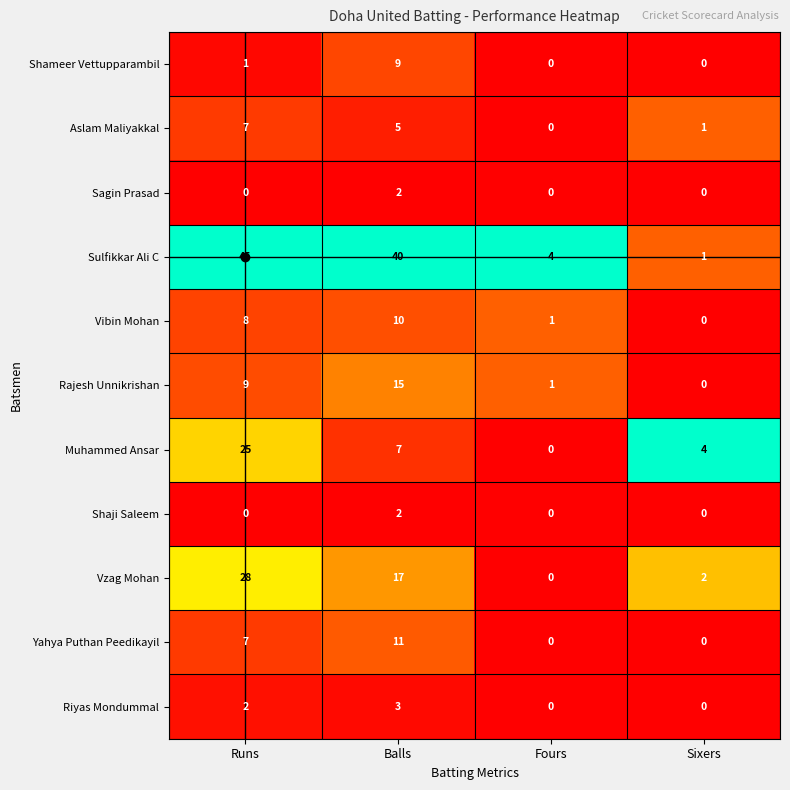

At which category is the sum across all series the highest?

Runs